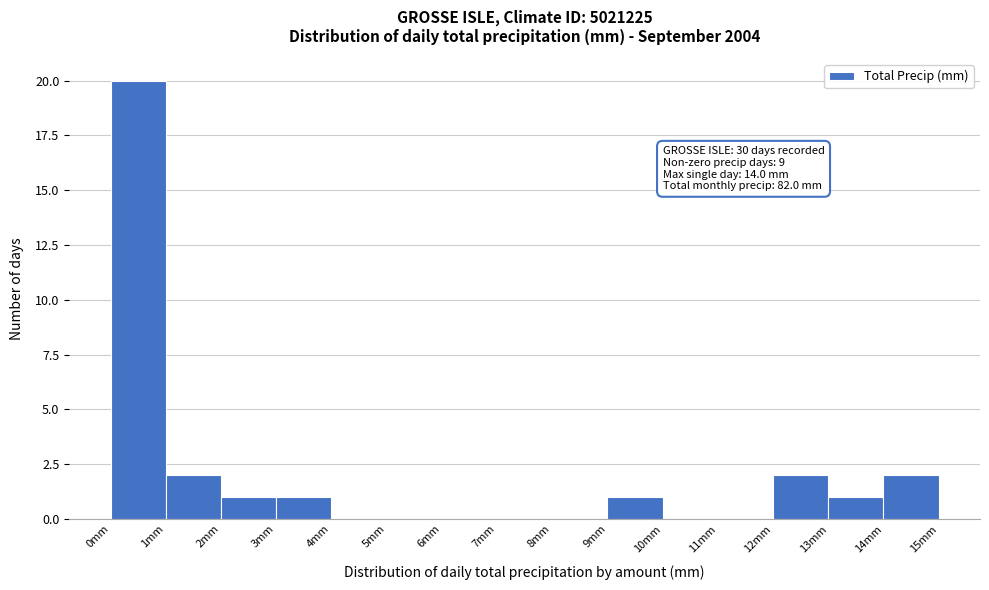

Over which range of the x-axis is the bar tallest?

0 to 1